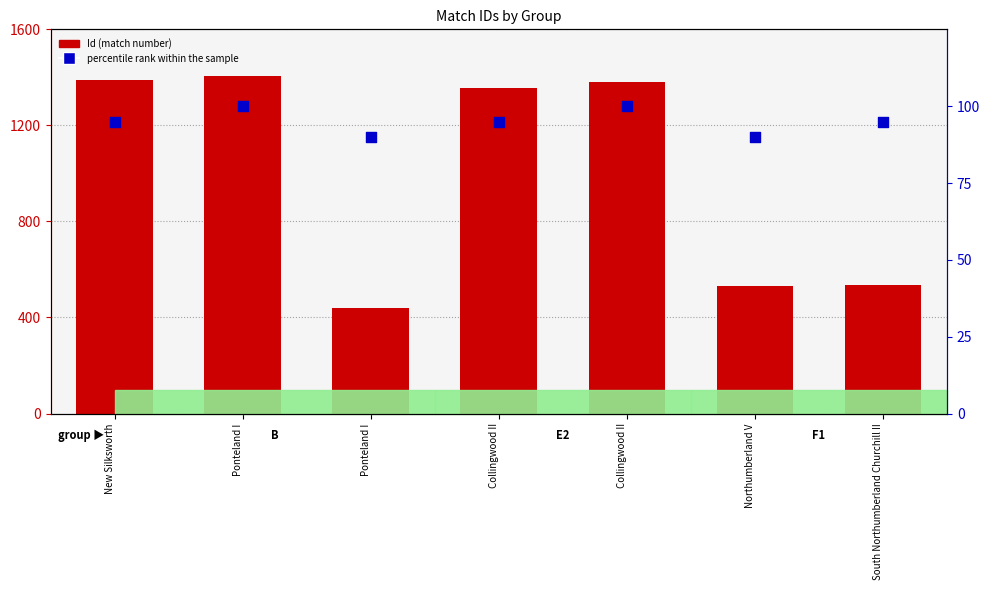

Which series has the largest Y range (max minus min)?

Id